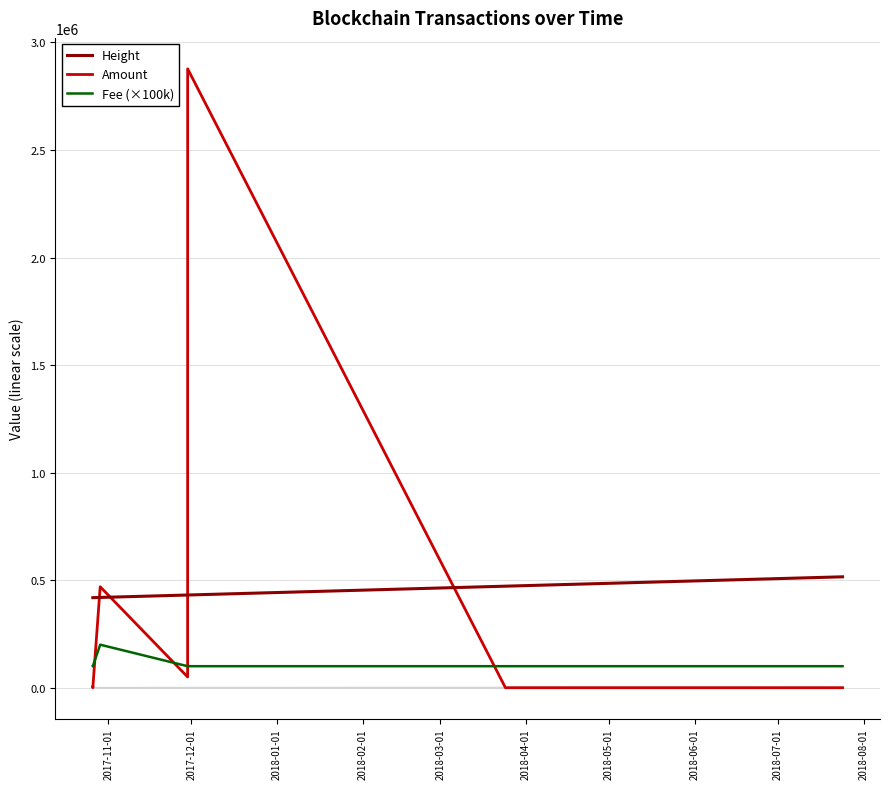

At how many categories does at least one series exceed 2774180?

1